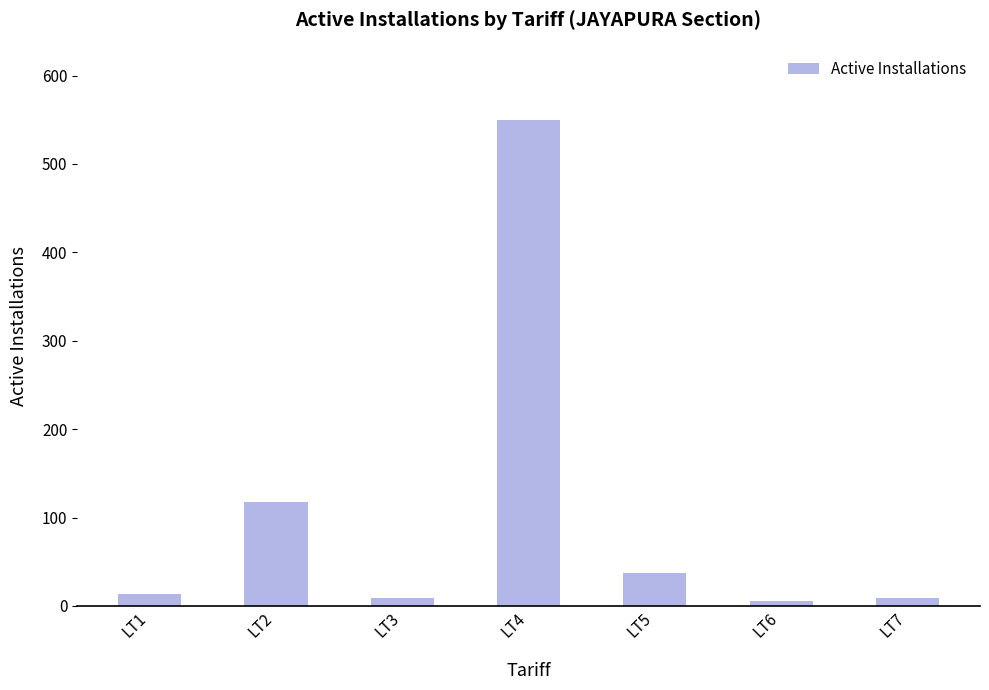

What is the approximate value at LT7, to the nearest 10?

10